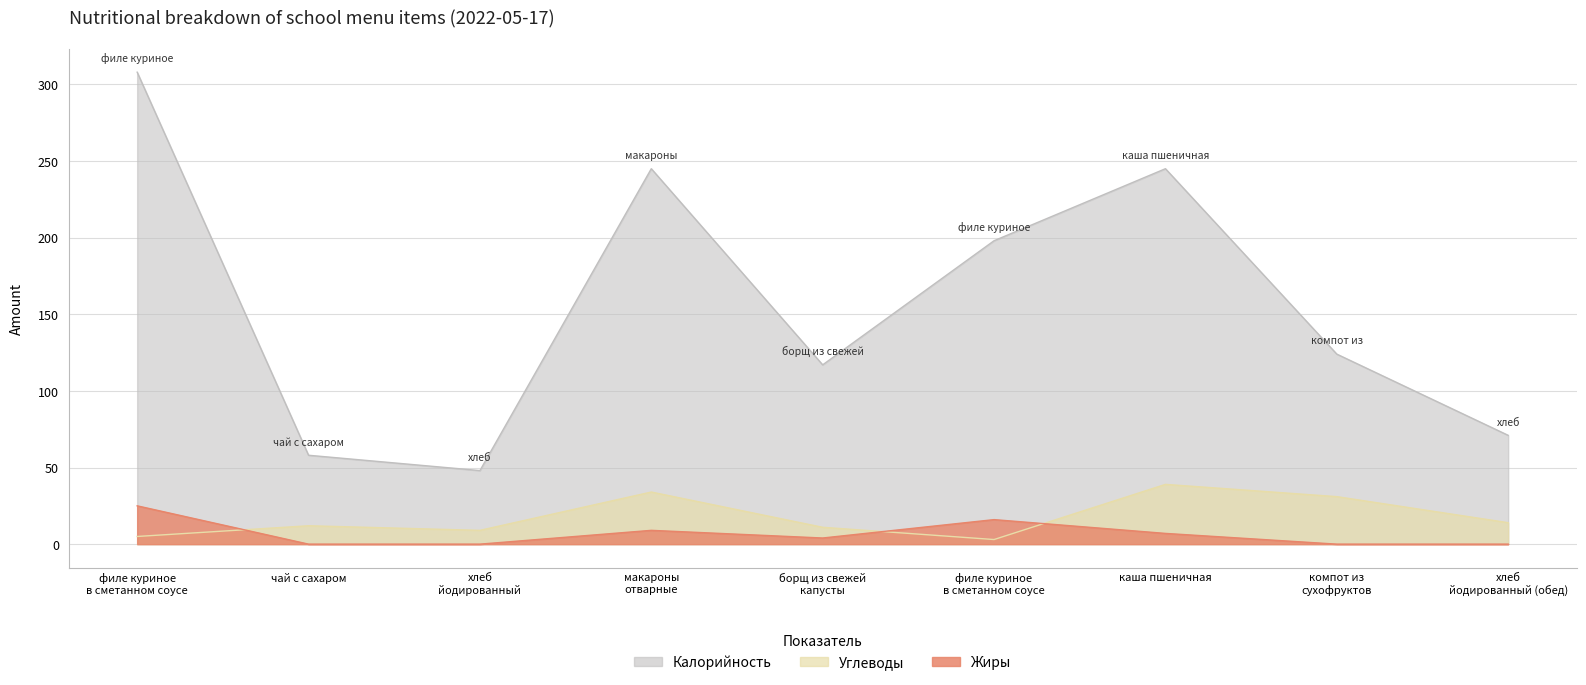

How many lines are shown in the chart?

3